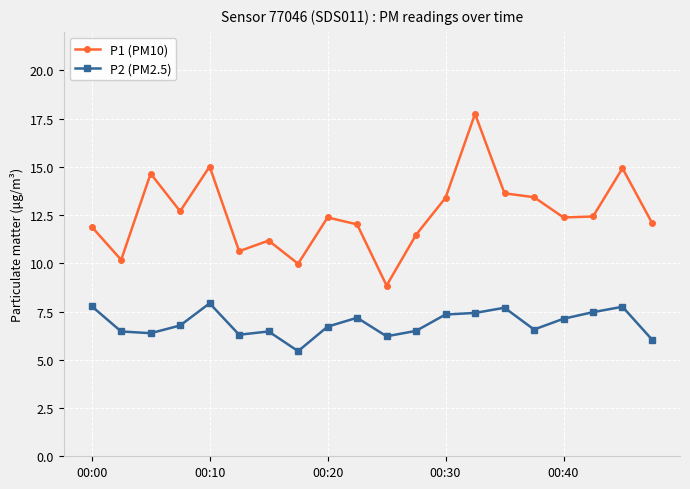

What is the smallest value displayed?

5.5